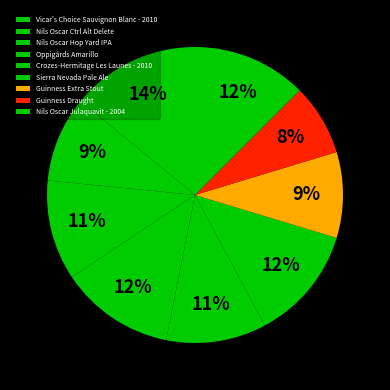

True or false: Vicar's Choice Sauvignon Blanc - 2010 accounts for 14% of the total.

True